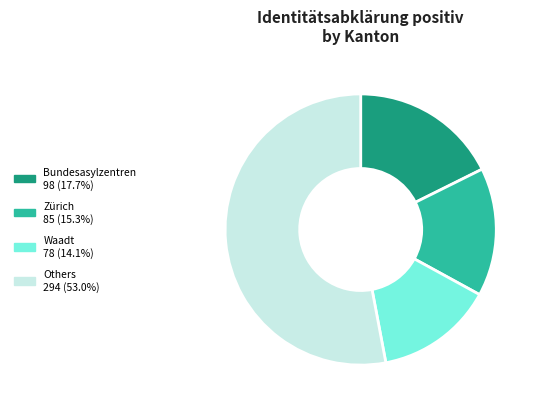

How many slices are in this pie chart?

4